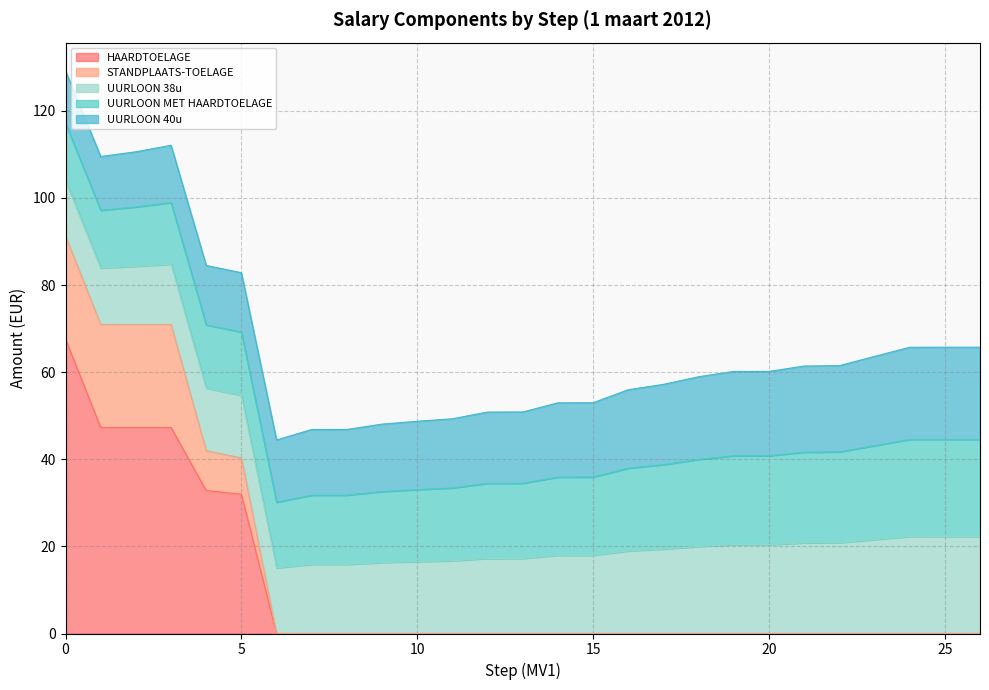

Reading left to right, extract all data points from this chart.

HAARDTOELAGE: 67.6	47.3	47.3	47.3	32.8	32.0	0.0	0.0	0.0	0.0	0.0	0.0	0.0	0.0	0.0	0.0	0.0	0.0	0.0	0.0	0.0	0.0	0.0	0.0	0.0	0.0	0.0
STANDPLAATS-TOELAGE: 23.7	23.7	23.7	23.7	9.2	8.3	0.0	0.0	0.0	0.0	0.0	0.0	0.0	0.0	0.0	0.0	0.0	0.0	0.0	0.0	0.0	0.0	0.0	0.0	0.0	0.0	0.0
UURLOON 38u: 12.7	13.0	13.3	13.8	14.3	14.4	15.1	15.9	15.9	16.3	16.5	16.7	17.2	17.2	18.0	18.0	19.0	19.4	20.0	20.4	20.4	20.8	20.8	21.6	22.3	22.3	22.3
UURLOON MET HAARDTOELAGE: 13.1	13.3	13.6	14.1	14.5	14.5	15.1	15.9	15.9	16.3	16.5	16.7	17.2	17.2	18.0	18.0	19.0	19.4	20.0	20.4	20.4	20.8	20.8	21.6	22.3	22.3	22.3
UURLOON 40u: 12.1	12.3	12.7	13.2	13.6	13.6	14.3	15.1	15.1	15.5	15.7	15.9	16.4	16.4	17.1	17.1	18.0	18.4	19.0	19.4	19.4	19.8	19.8	20.5	21.2	21.2	21.2